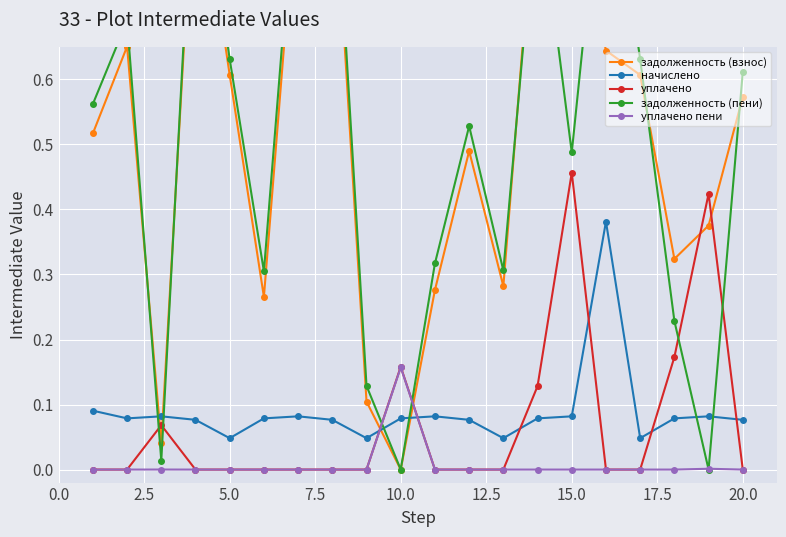

How many series are shown in this chart?

5